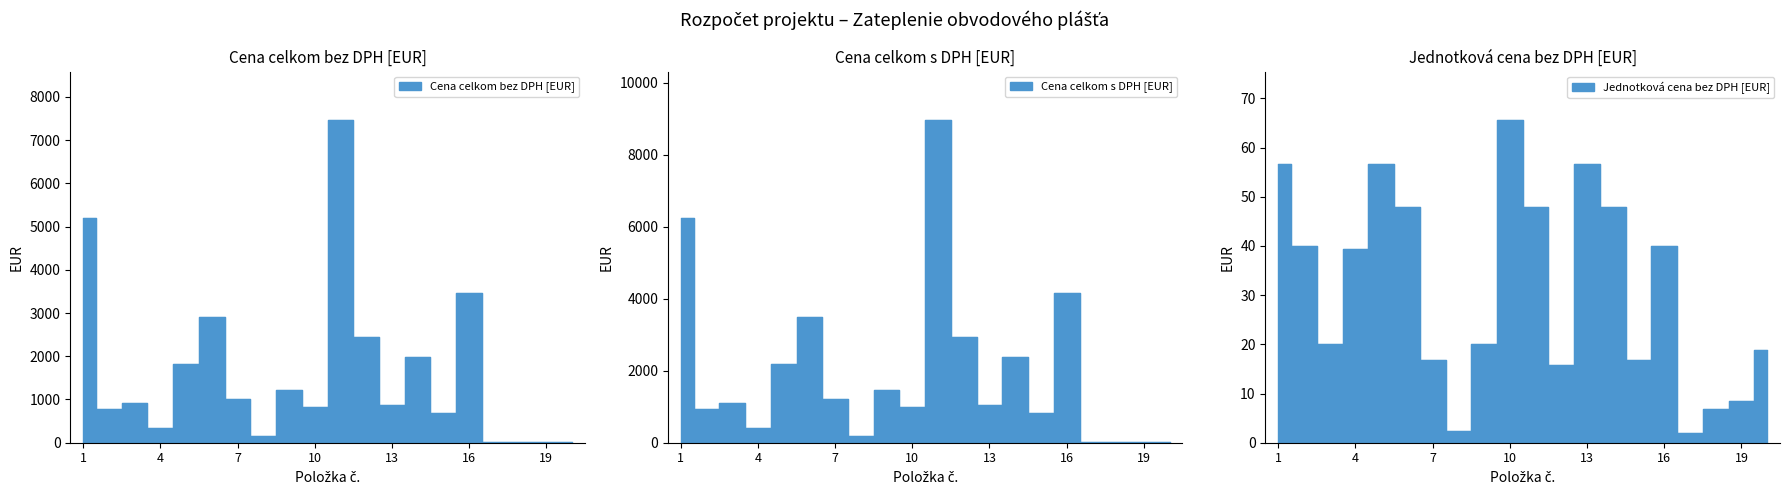

Where does the Cena celkom s DPH [EUR] series first go above 1104?

1